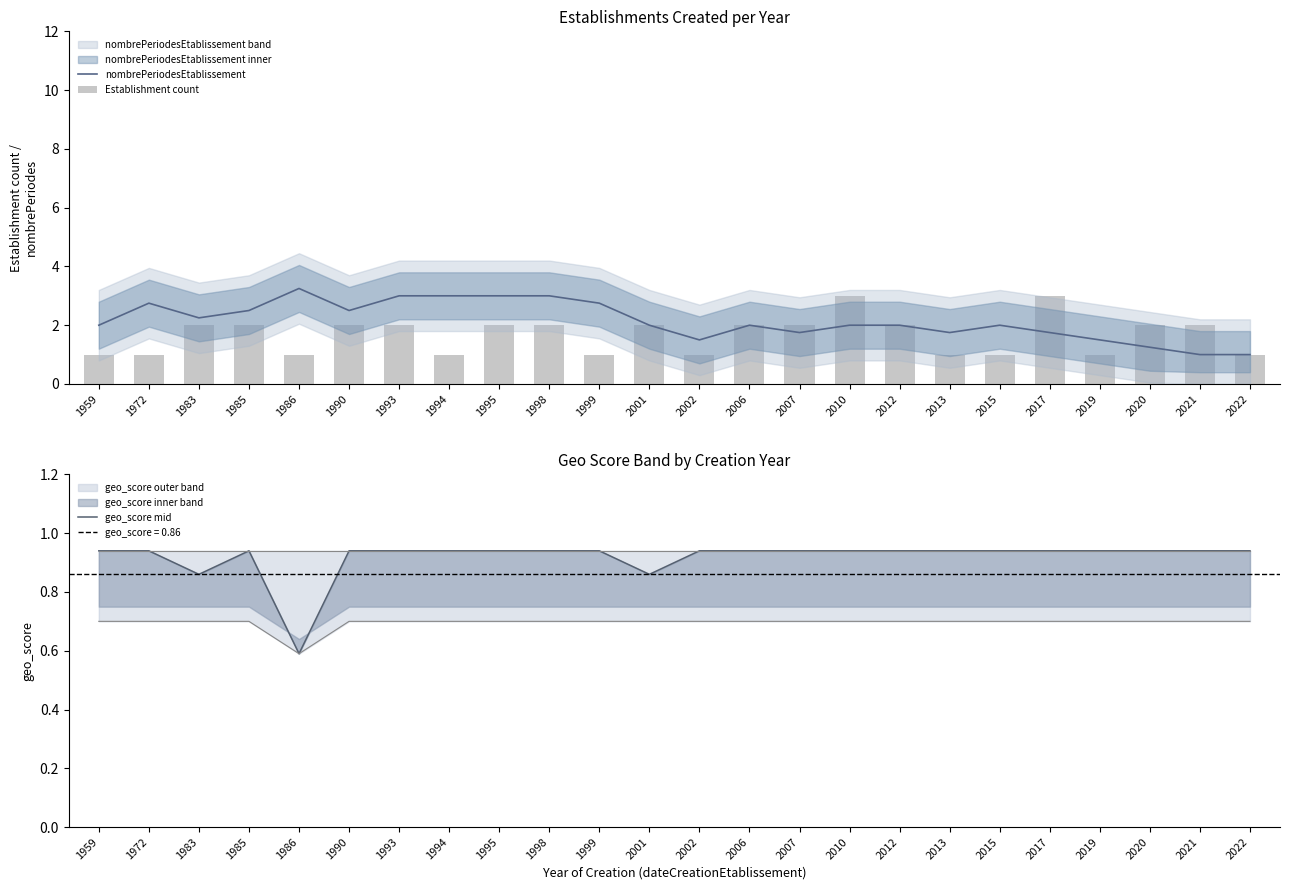

What is the value of the nombrePeriodesEtablissement bar at the 13th from the left?

1.5